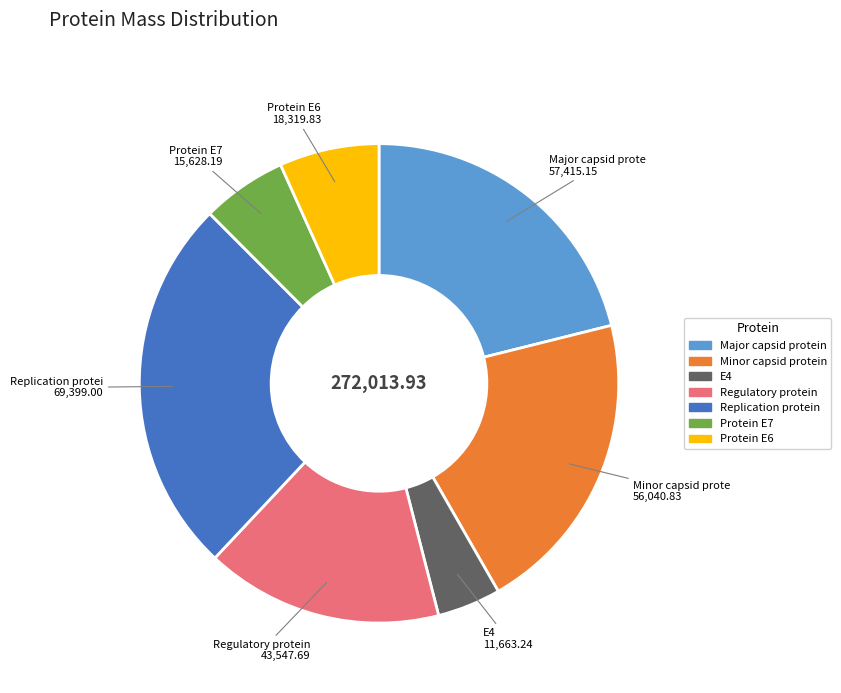

Rank the categories by value from lowest to highest.

E4, Protein E7, Protein E6, Regulatory protein, Minor capsid protein, Major capsid protein, Replication protein